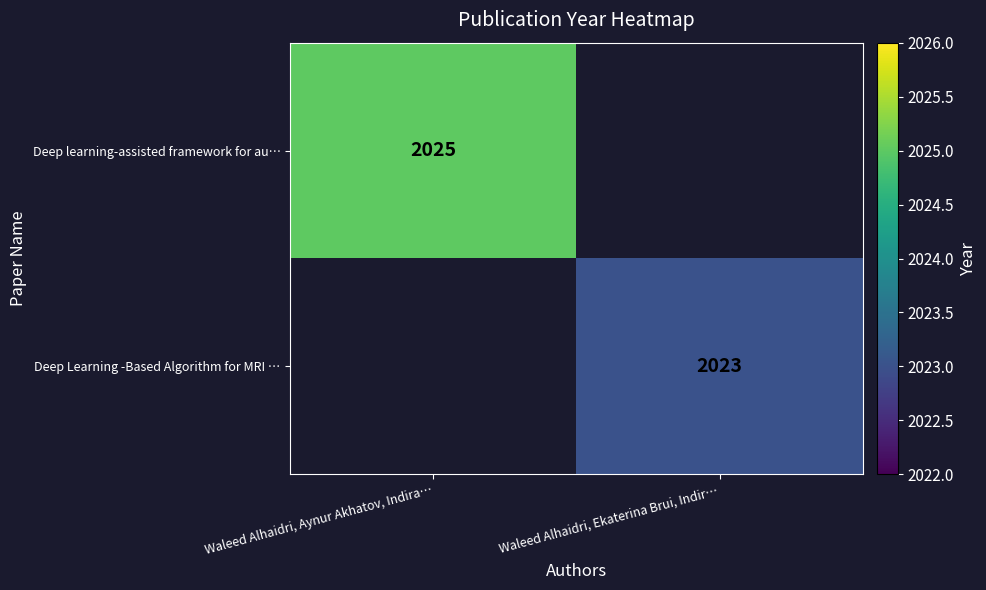

How many categories are shown in the chart?

2